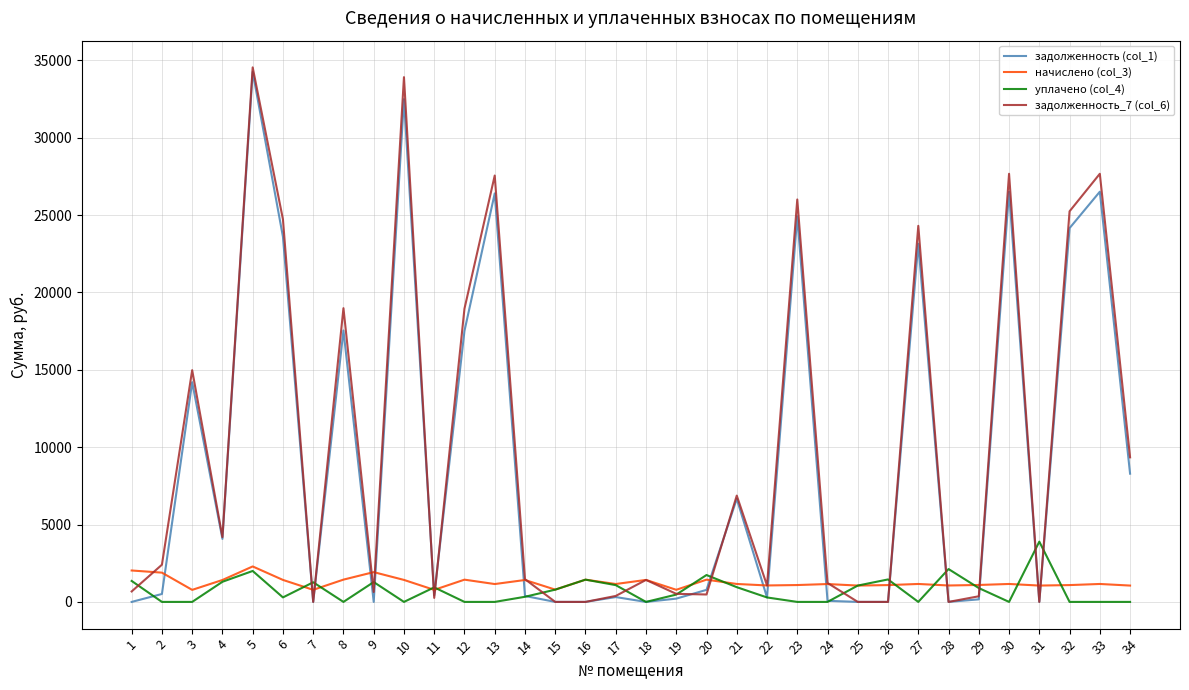

After their last crossing, which series has the higher values: уплачено (col_4) or задолженность (col_1)?

задолженность (col_1)